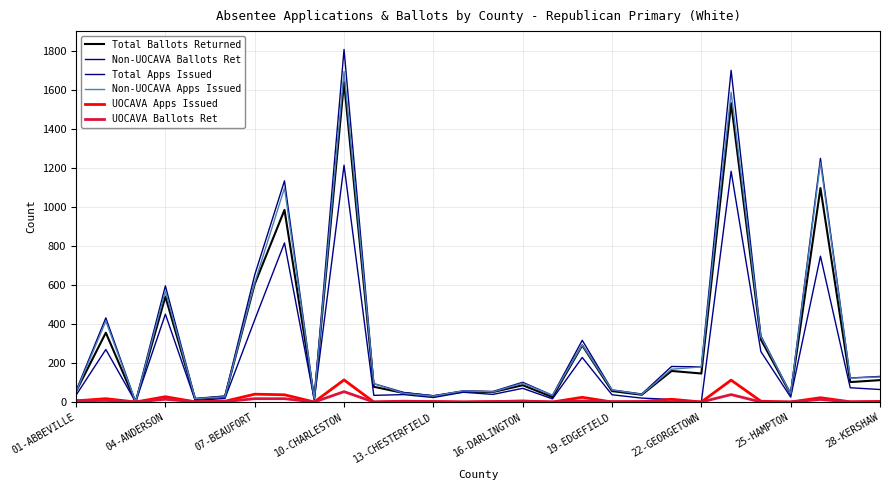

Is this an area chart (filled region under the line)?

No